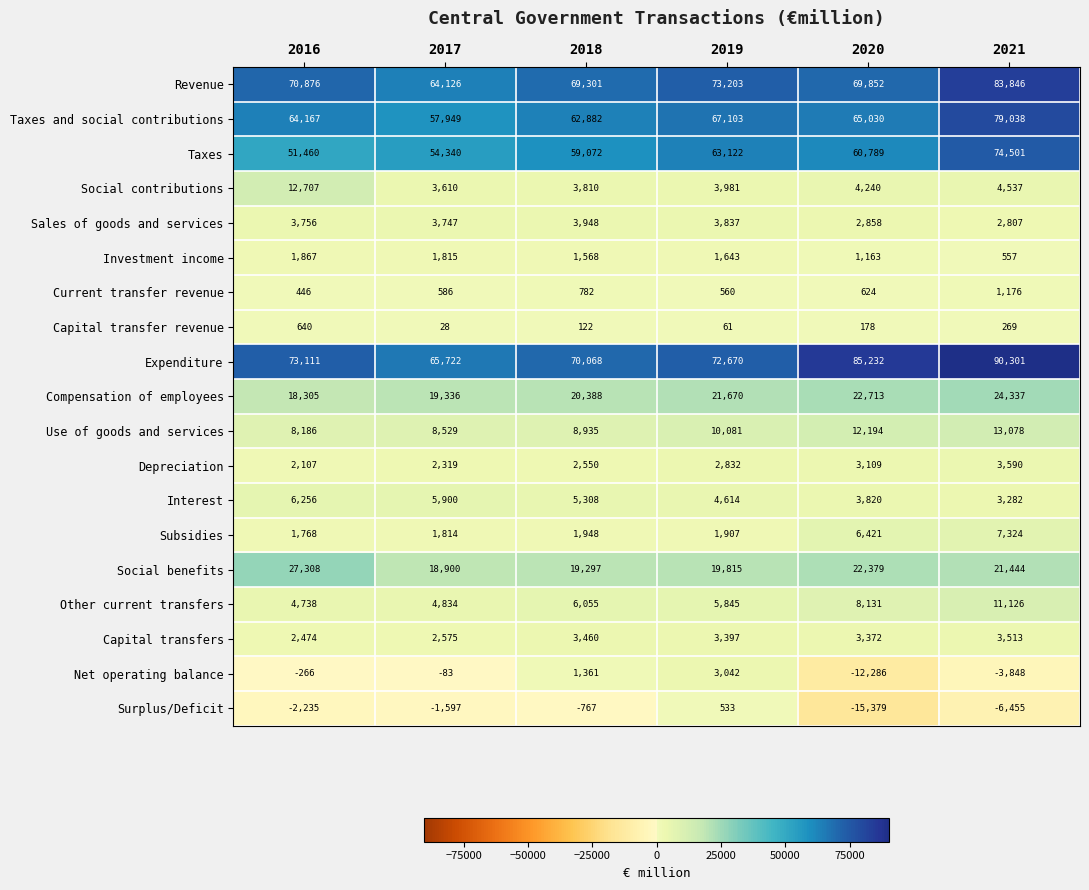

At which category is the sum across all series the highest?

2021